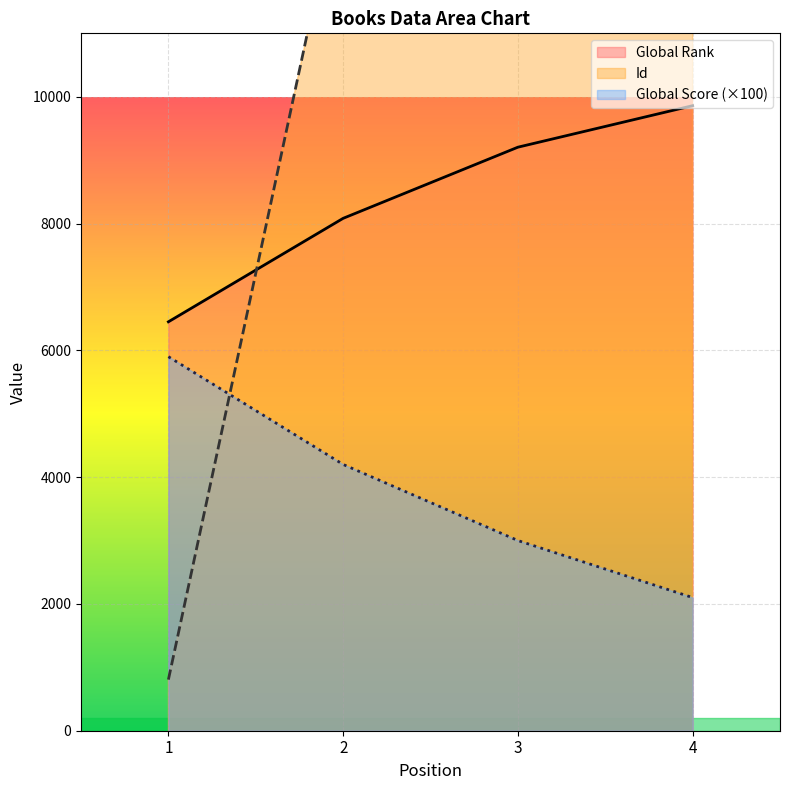

Reading right to left, transcribe all the data shown in this chart.

Global Rank: 4=9859	3=9204	2=8082	1=6450
Global Score: 4=2100	3=3000	2=4200	1=5900
Id: 4=14628	3=14626	2=13626	1=806